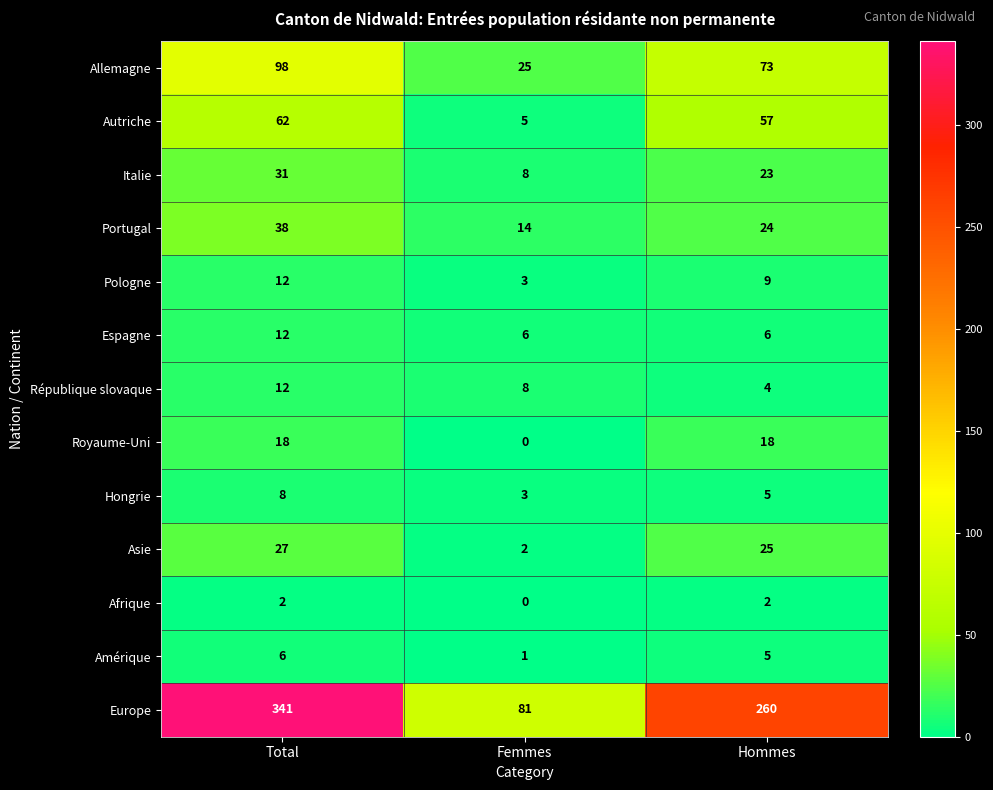

What value does the Espagne series have at Hommes?

6